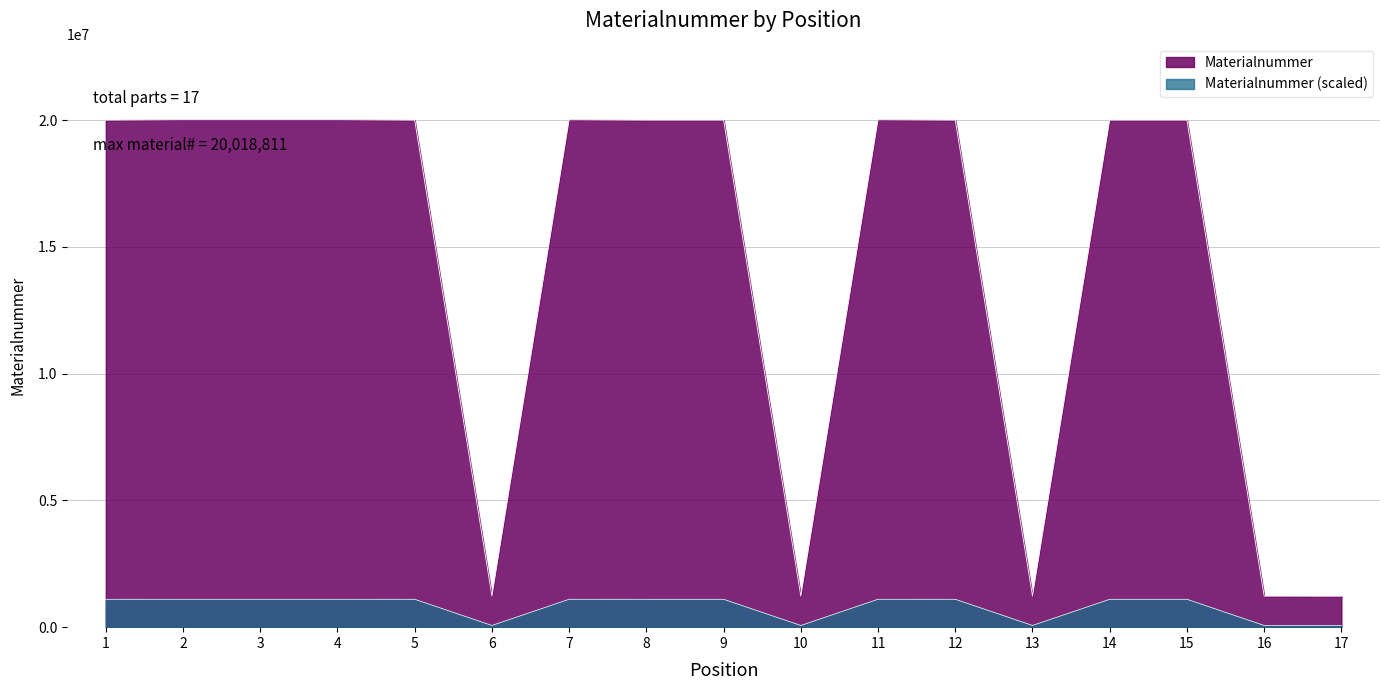

Between 1 and 4, which is larger?

4